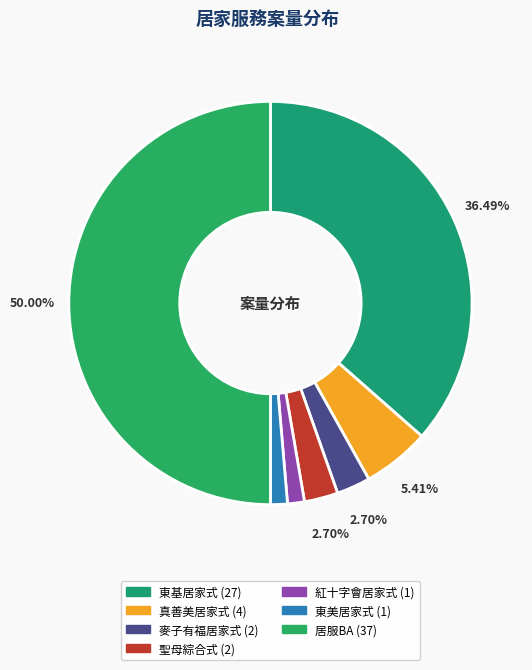

How many segments does this pie chart have?

7